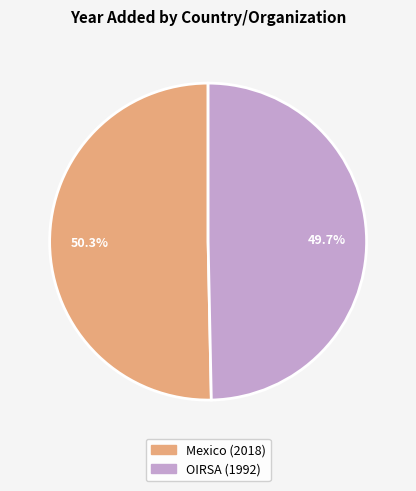

What percentage is the Mexico (2018) slice, to the nearest percent?

50%